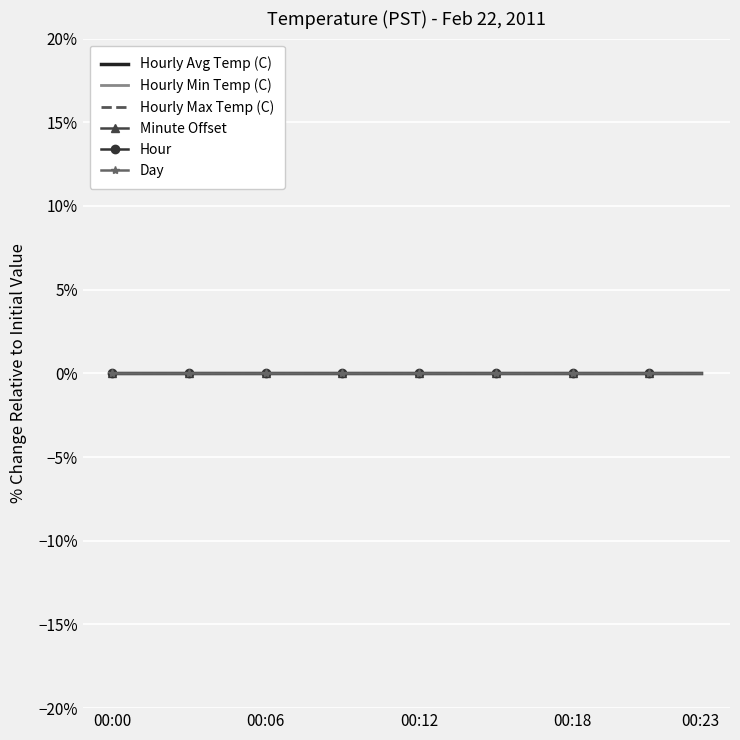

Is it true that Day equals 22.0 at 0?

True